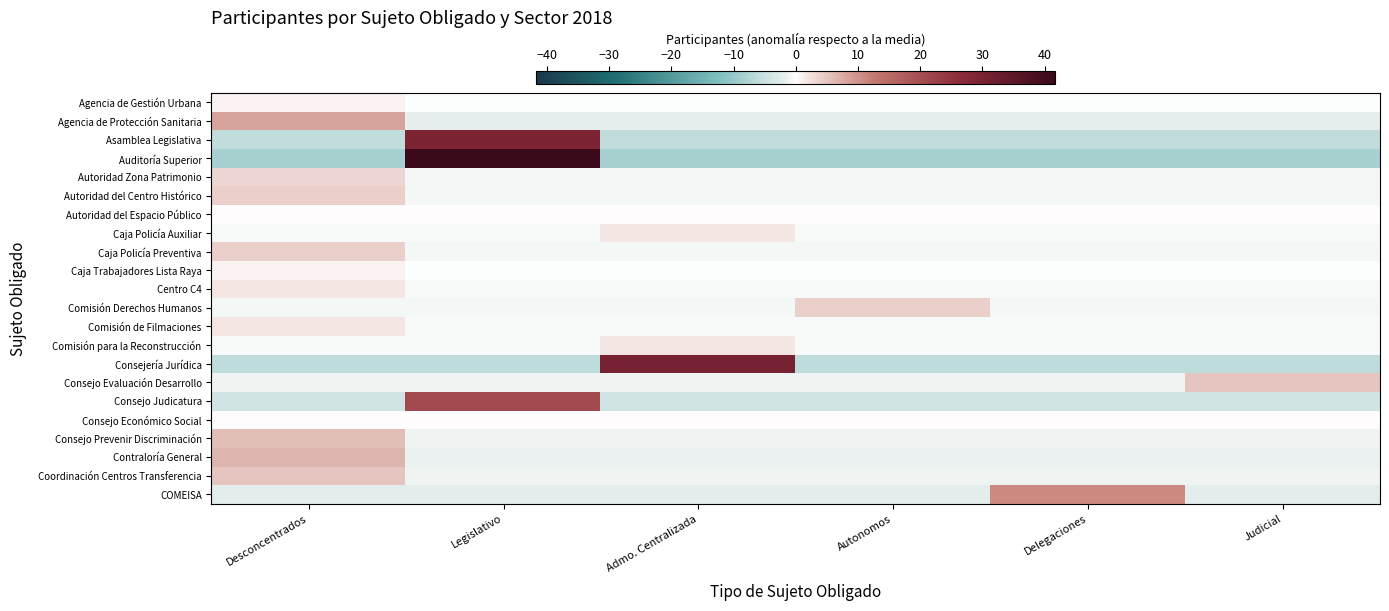

Which series has the largest range (max minus min)?

Auditoría Superior